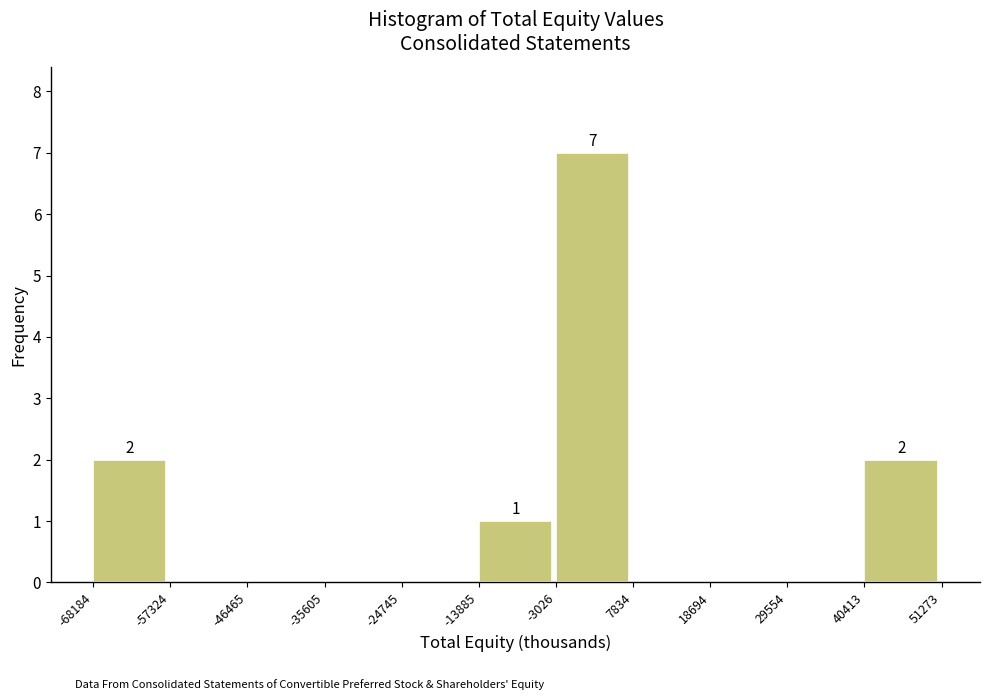

Over which range of the x-axis is the bar tallest?

-3026 to 7834